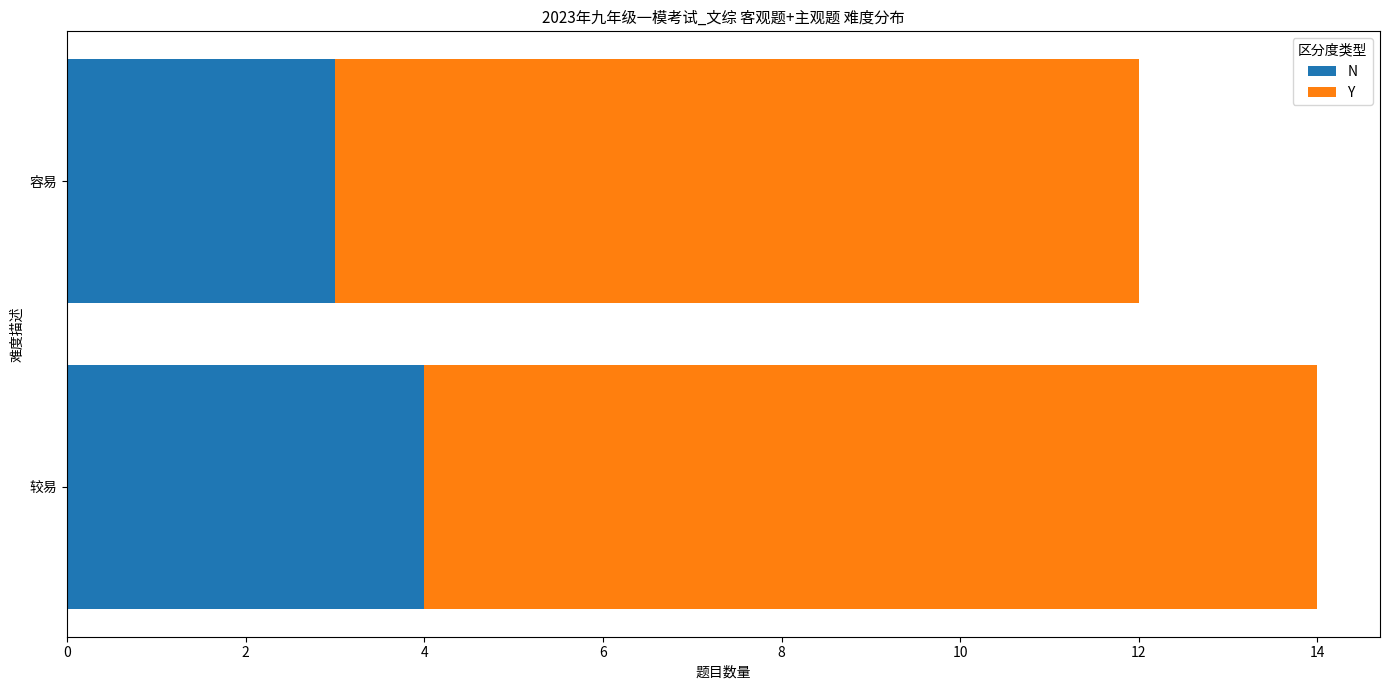

What is the maximum value for N?

4